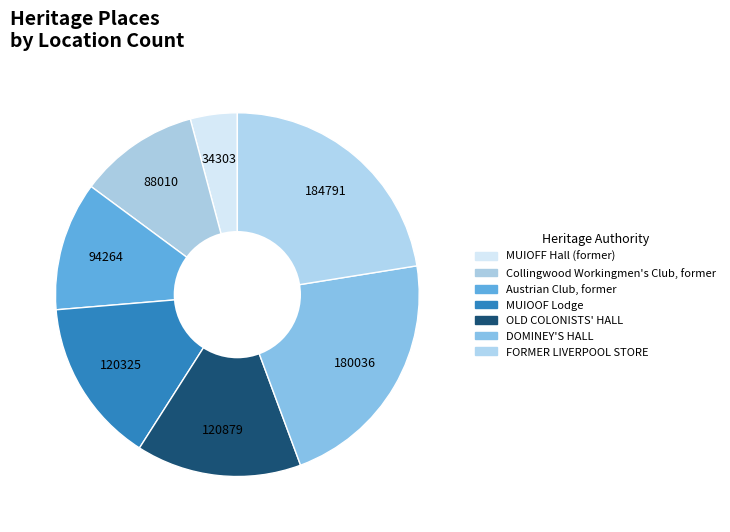

What portion of the pie excludes FORMER LIVERPOOL STORE?

77.5%